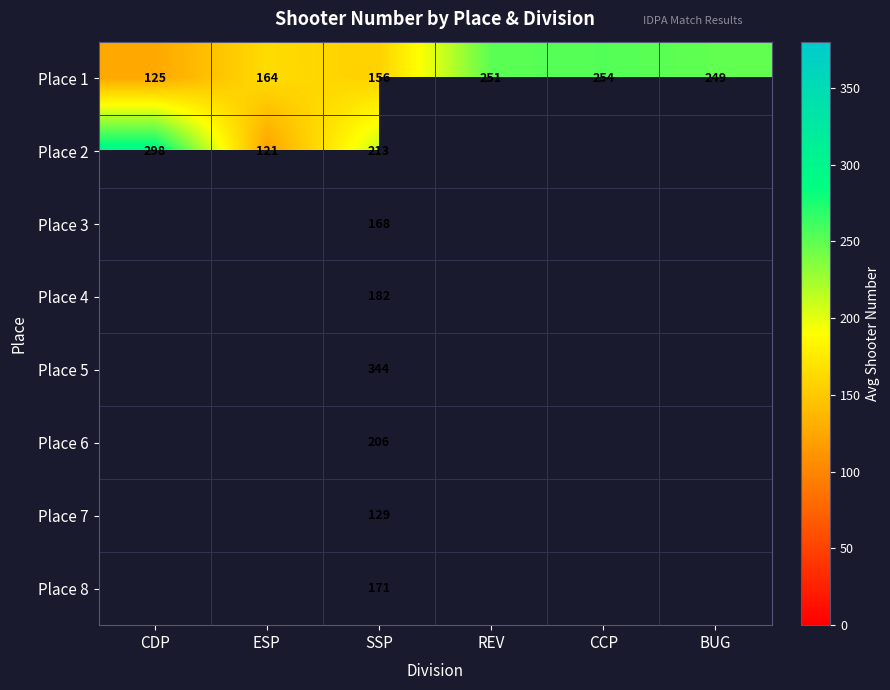

At which category is the sum across all series the highest?

SSP